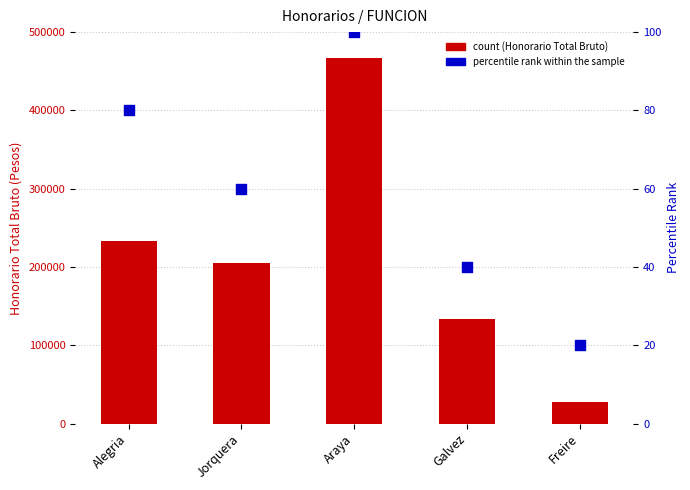

At how many categories does at least one series exceed 303998?

1